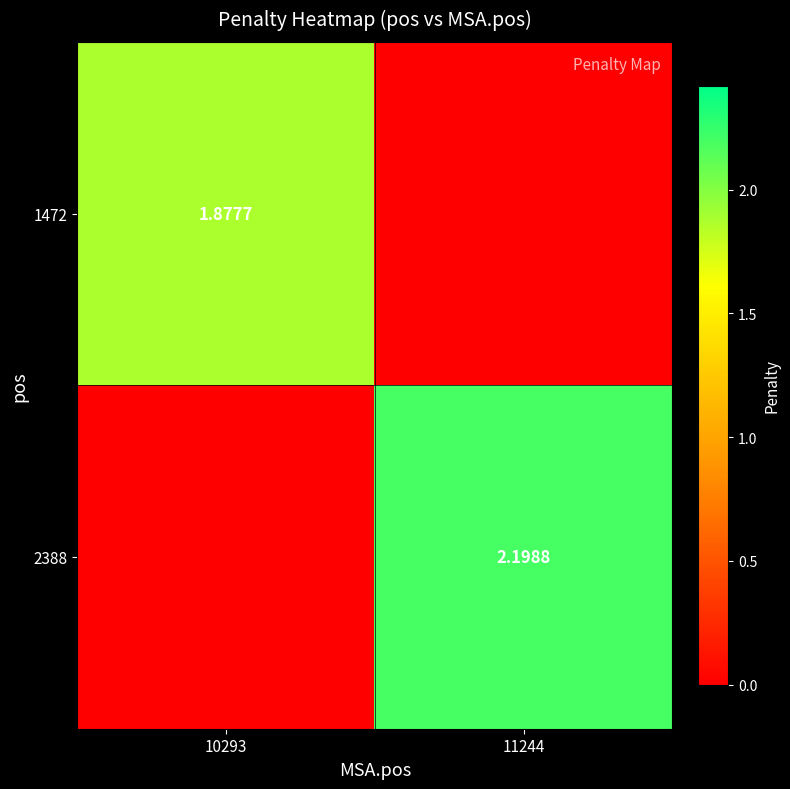

Is the value of 2388 at 11244 greater than the value of 1472 at 10293?

Yes